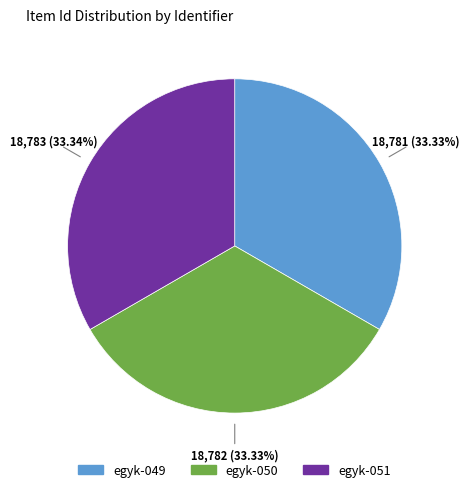

Is it true that egyk-051 is 33% of the pie?

True